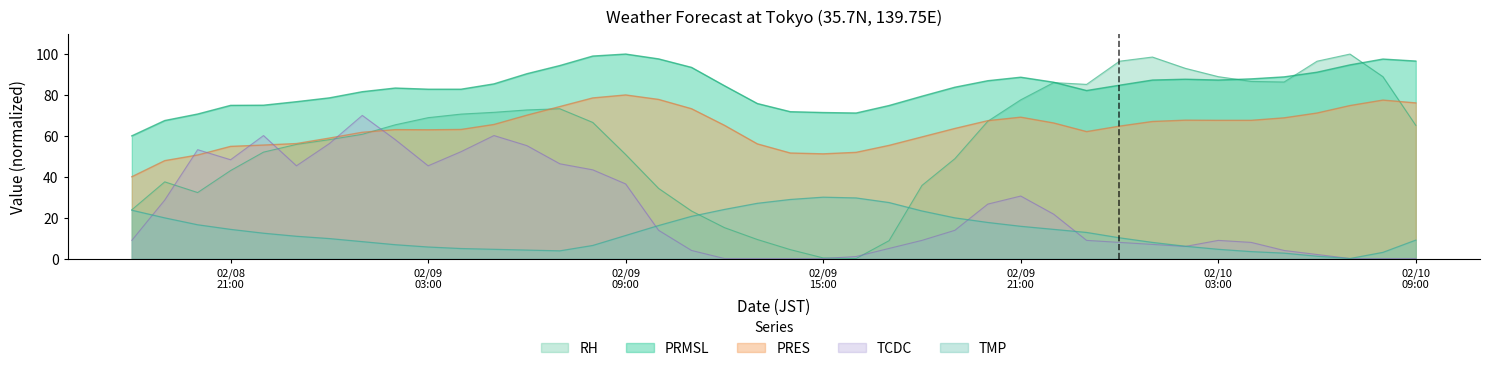

At which category is the sum across all series the highest?

2024/02/09 08:00